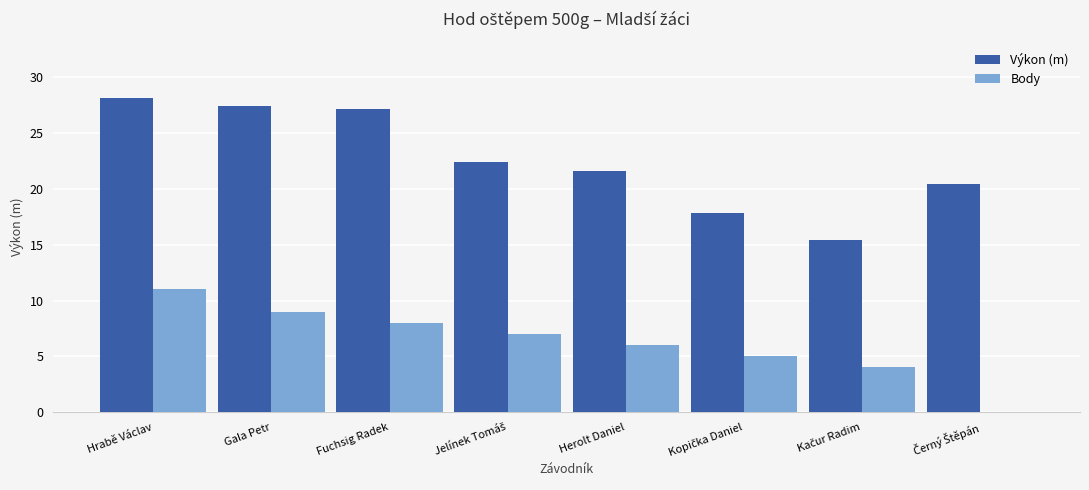

What is the highest value of the Výkon (m) series?

28.1